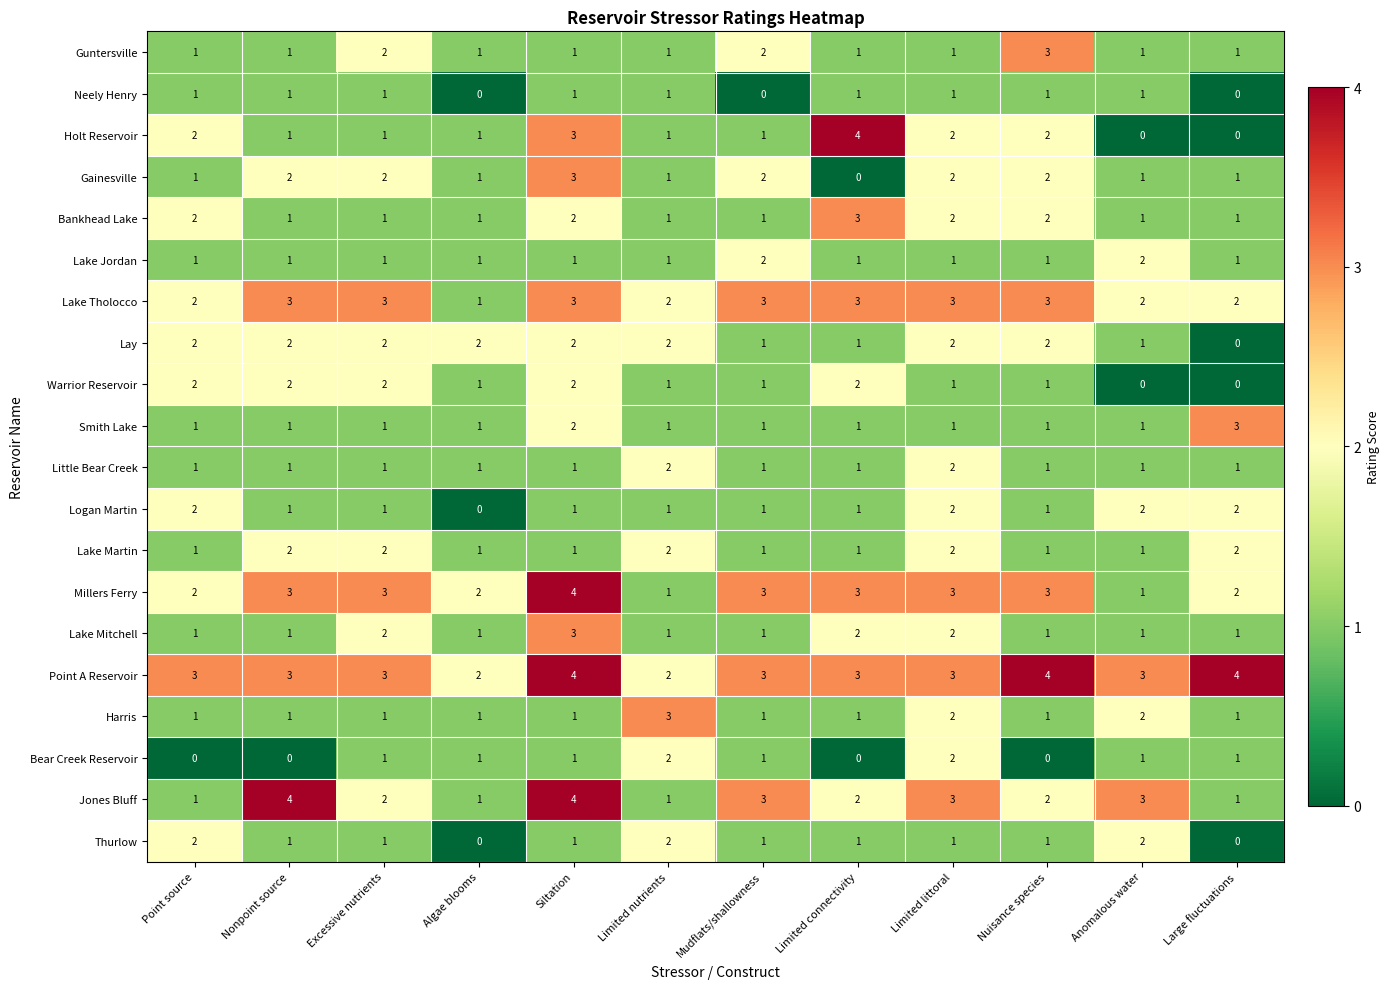

The value of Lake Martin at Limited littoral is 3. True or false?

False